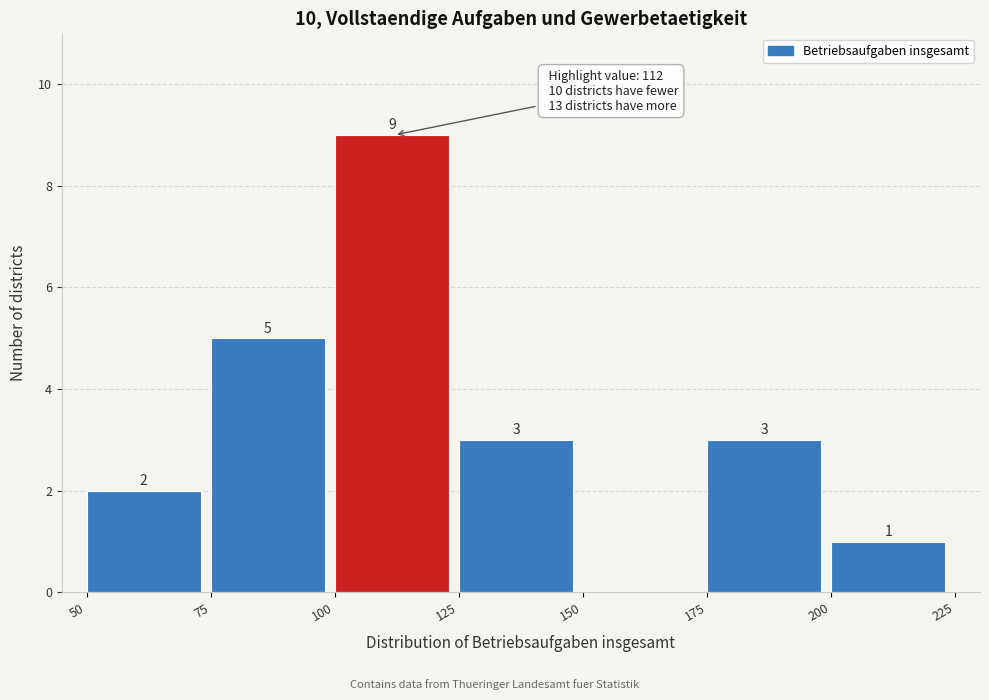

Which range on the x-axis has the tallest bar?

100 to 125